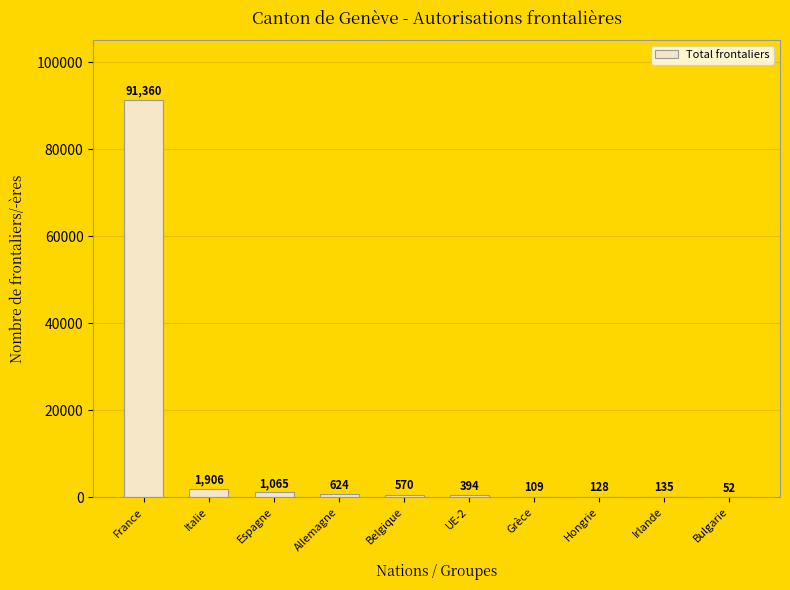

How many data points does each series have?

10